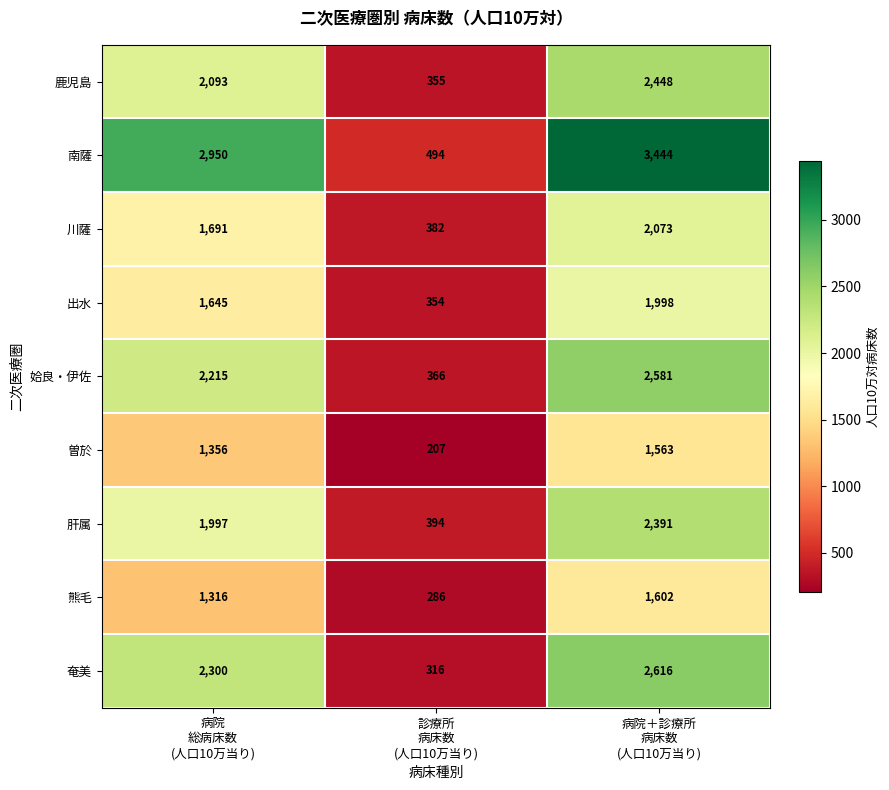

Which series has the widest spread of values?

南薩